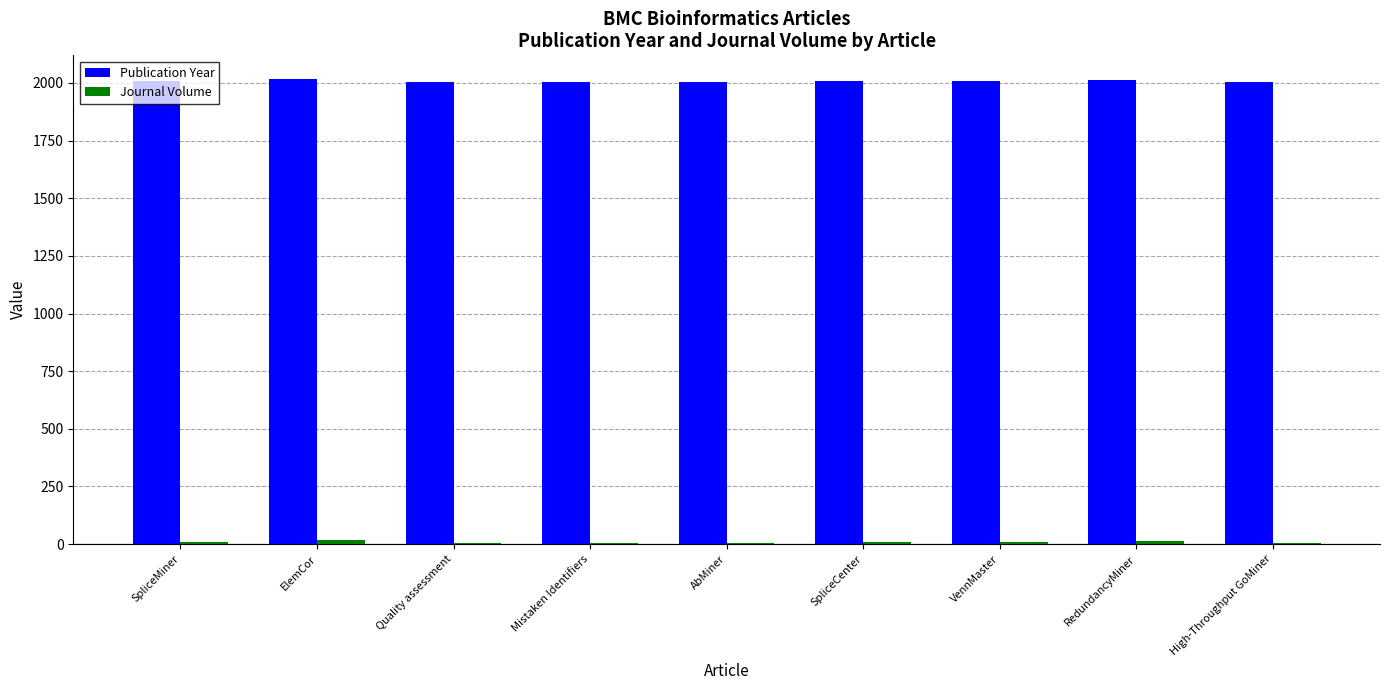

The value of Publication Year at RedundancyMiner is 3141. True or false?

False